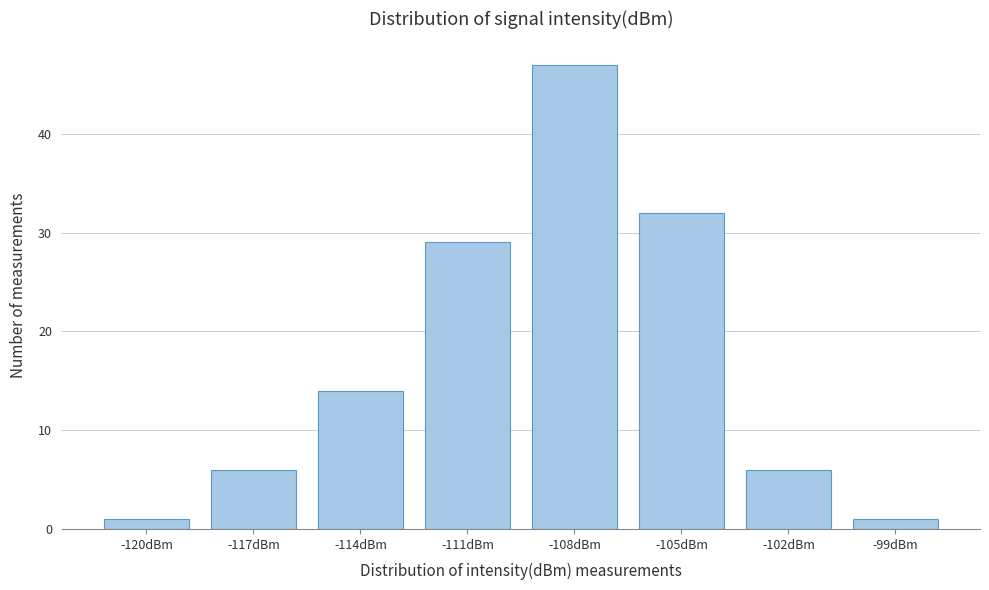

Reading left to right, what are all the values shown in this chart?

-120dBm=1	-117dBm=6	-114dBm=14	-111dBm=29	-108dBm=47	-105dBm=32	-102dBm=6	-99dBm=1